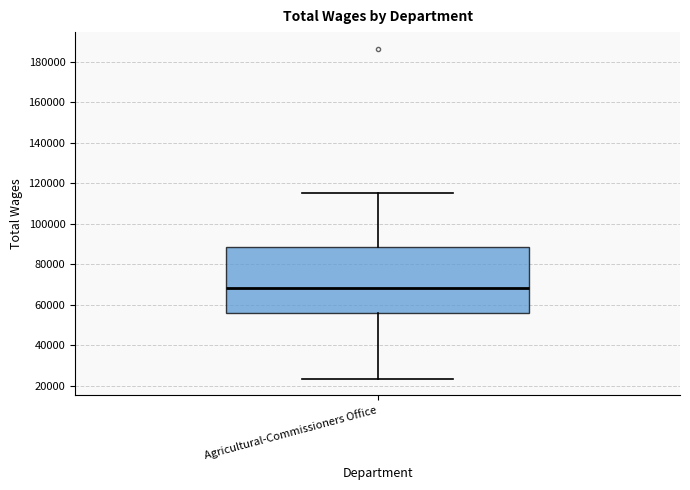

Transcribe this box plot: give where the median line is, the range the box spans, and where the two whiskers end, as read against the y-axis. The values are not printed on the chart, so give them approximately, as read against the axis.

median 68000, box 56000 to 88000, whiskers 24000 to 116000